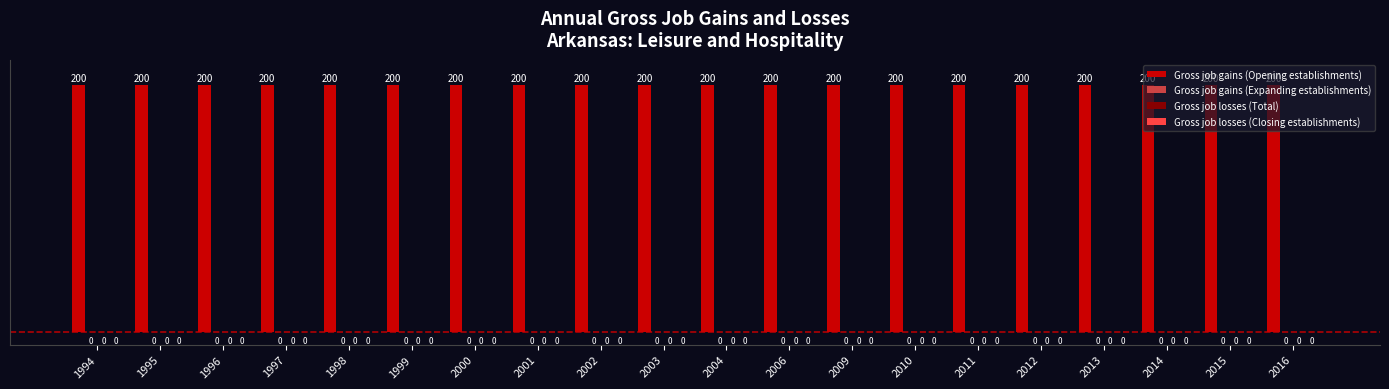

Are the bars grouped side by side (vs. stacked)?

Yes